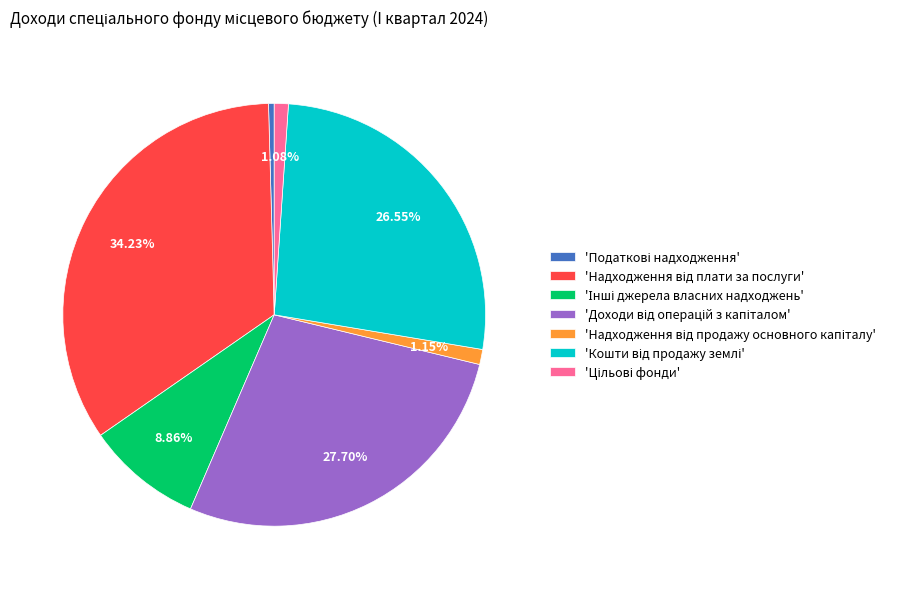

Does any single category account for the majority?

No